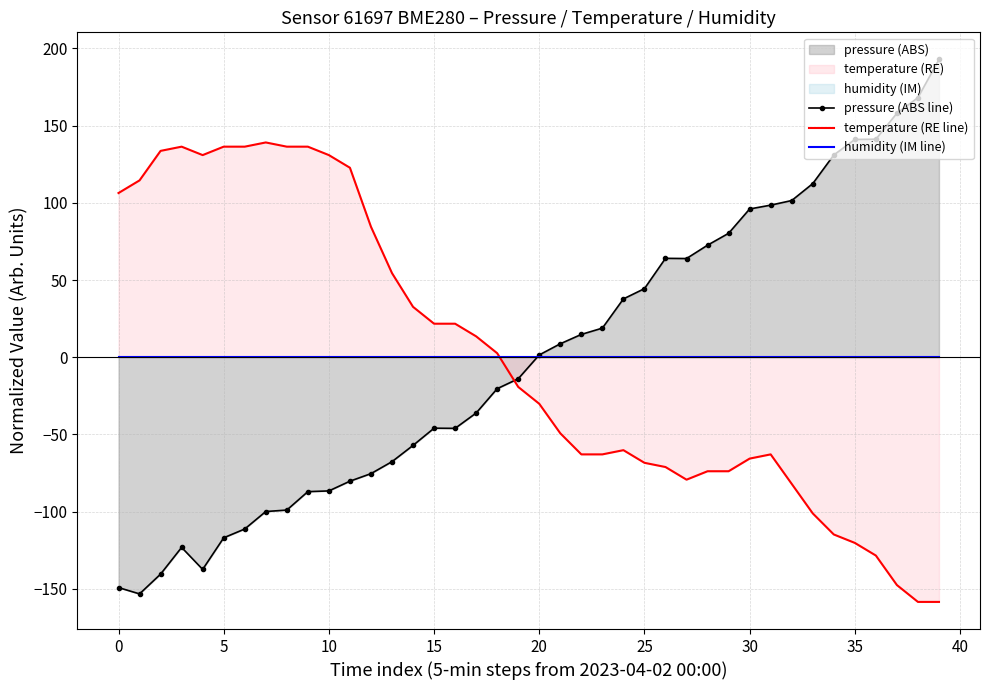

At how many categories does at least one series exceed -89?

40